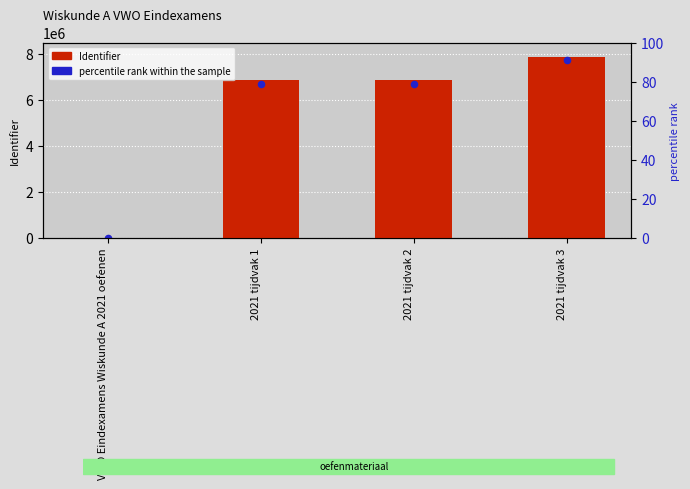

Is the value of percentile rank within the sample at VWO Eindexamens Wiskunde A 2021 oefenen greater than the value of Identifier at 2021 tijdvak 2?

No